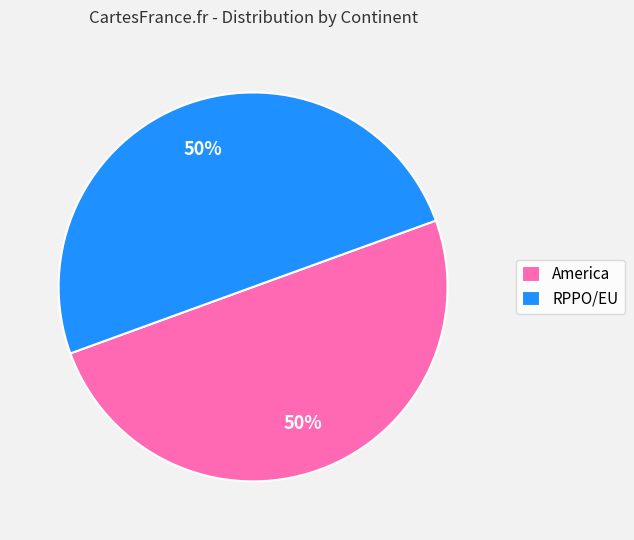

To the nearest percent, what is the average slice percentage?

50%